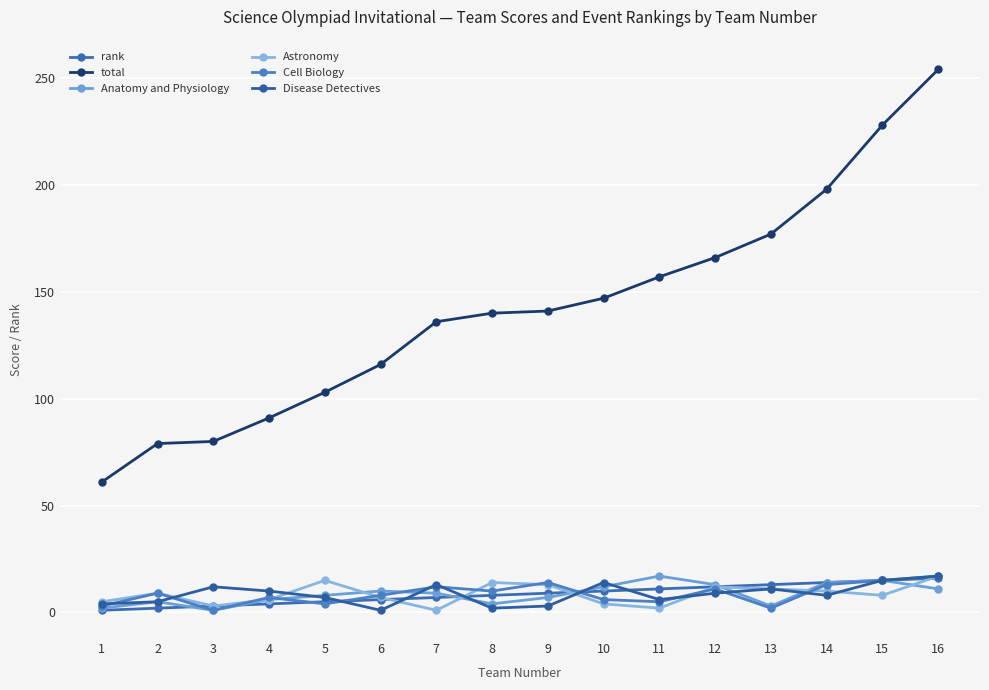

Reading left to right, transcribe all the data shown in this chart.

rank: 1	2	3	4	5	6	7	8	9	10	11	12	13	14	15	16
total: 61	79	80	91	103	116	136	140	141	147	157	166	177	198	228	254
Anatomy and Physiology: 2	5	1	6	8	10	9	4	7	12	17	13	3	14	15	11
Astronomy: 5	9	3	6	15	7	1	14	13	4	2	12	11	10	8	17
Cell Biology: 3	9	1	7	4	8	12	10	14	6	5	11	2	13	15	17
Disease Detectives: 4	5	12	10	7	1	13	2	3	14	6	9	11	8	15	17